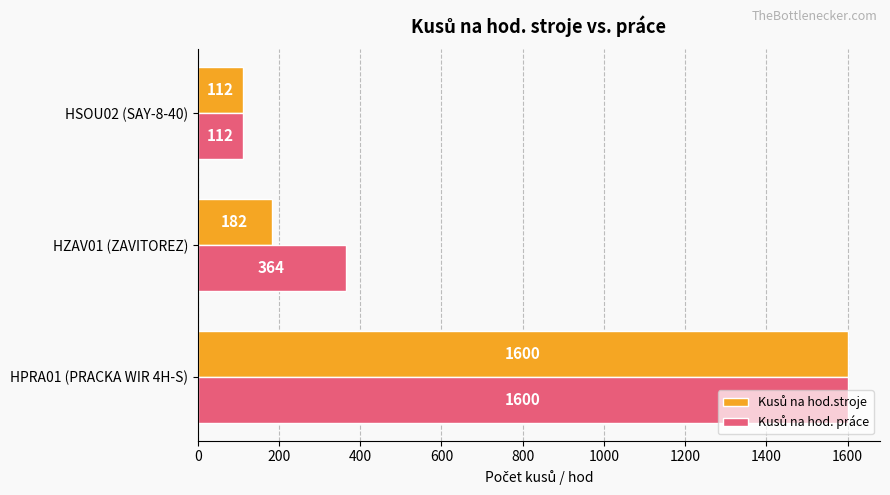

What is the spread (max minus min) of values at HZAV01 (ZAVITOREZ)?

182